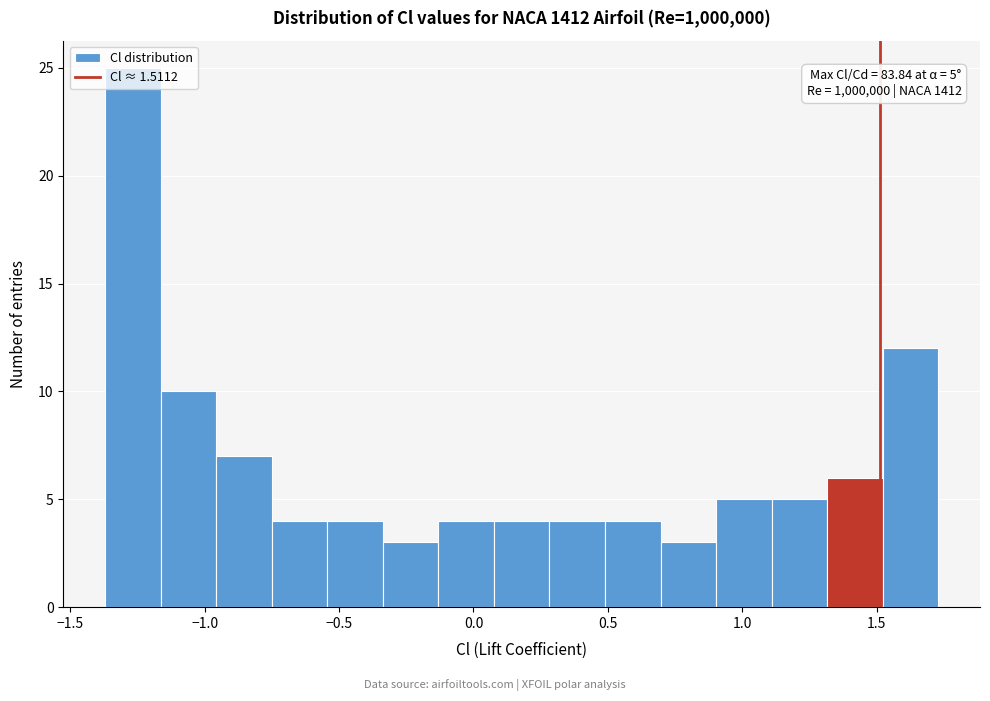

Which range on the x-axis has the tallest bar?

-1.35 to -1.15